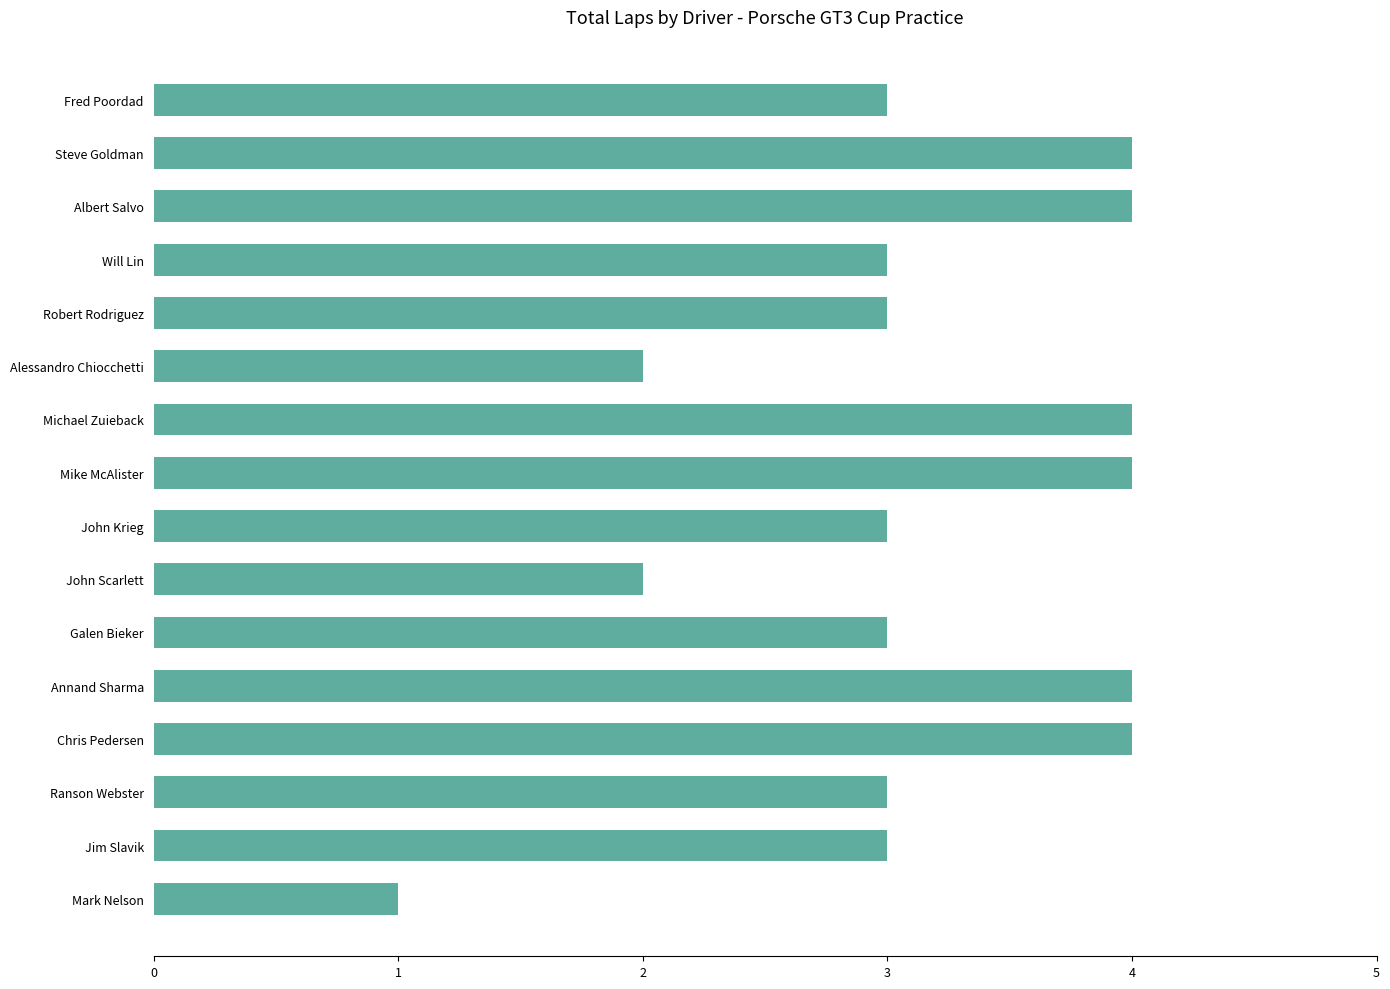

Which has a higher value, Steve Goldman or Mark Nelson?

Steve Goldman